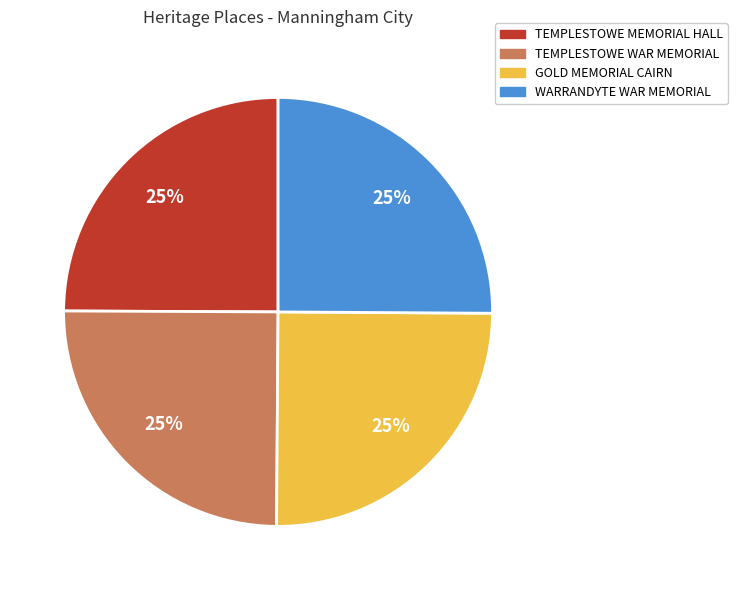

Approximately how many times larger is the value at WARRANDYTE WAR MEMORIAL compared to TEMPLESTOWE WAR MEMORIAL?

1.0